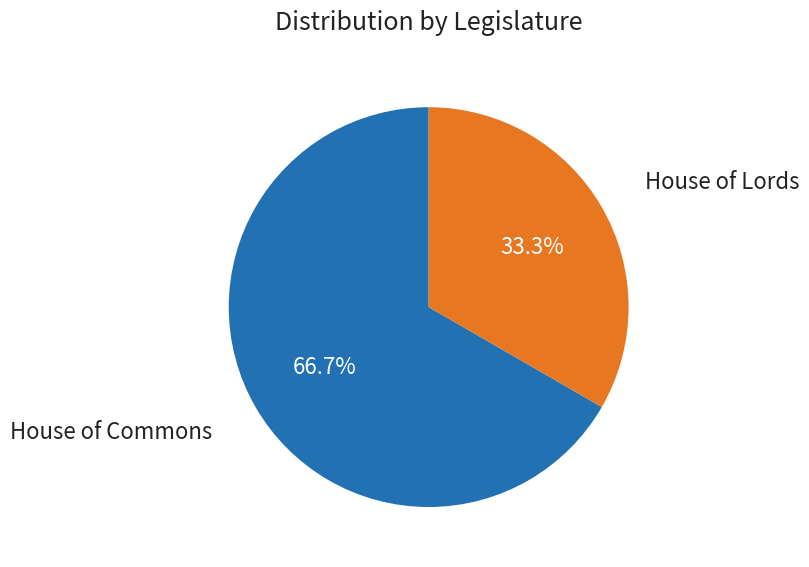

What percentage is NOT represented by House of Lords?

66.7%